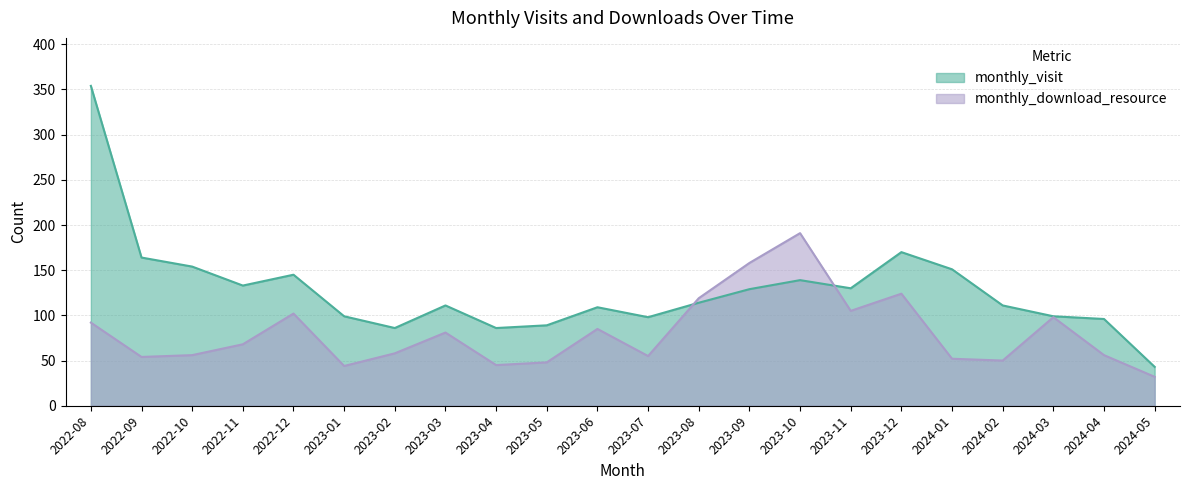

What is the sum of the monthly_visit values at 2023-03 and 2023-06?

220